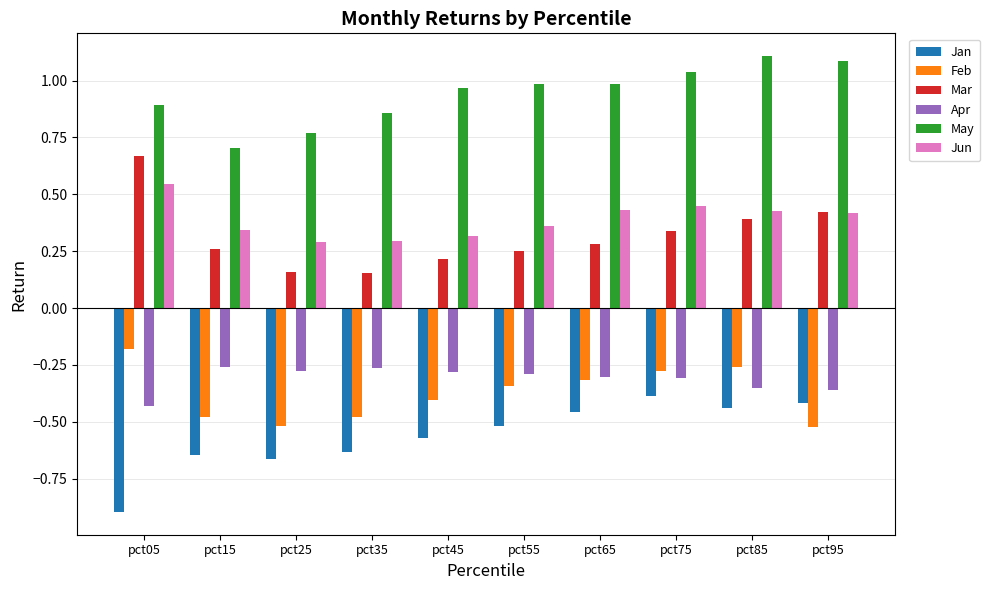

What is the spread (max minus min) of values at pct15?

1.4